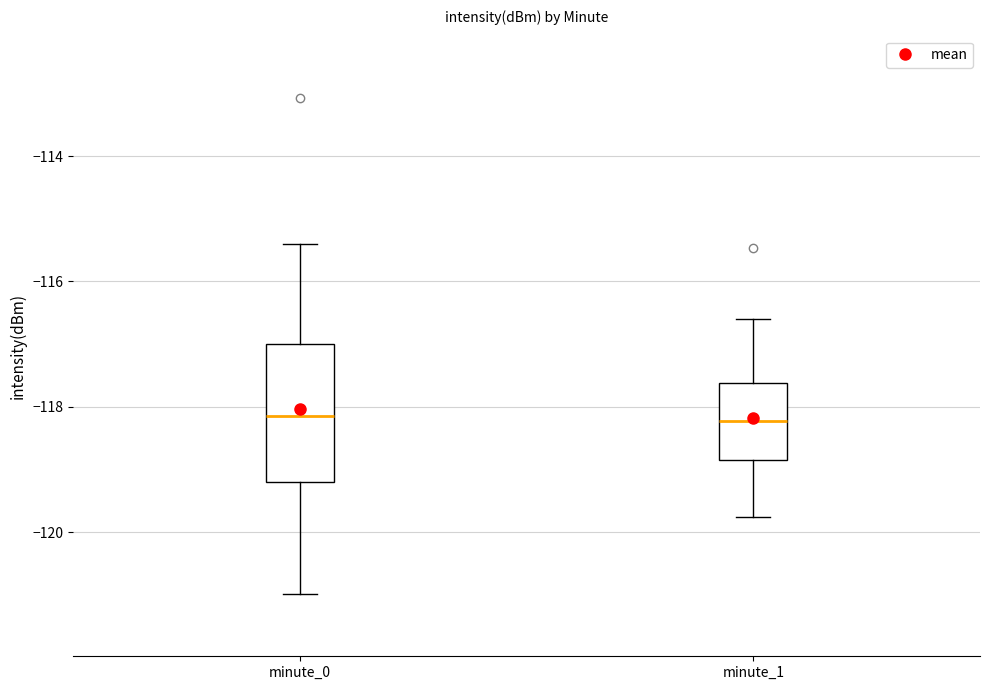

Comparing the boxes themselves (not the whiskers), which one is the tallest?

minute_0